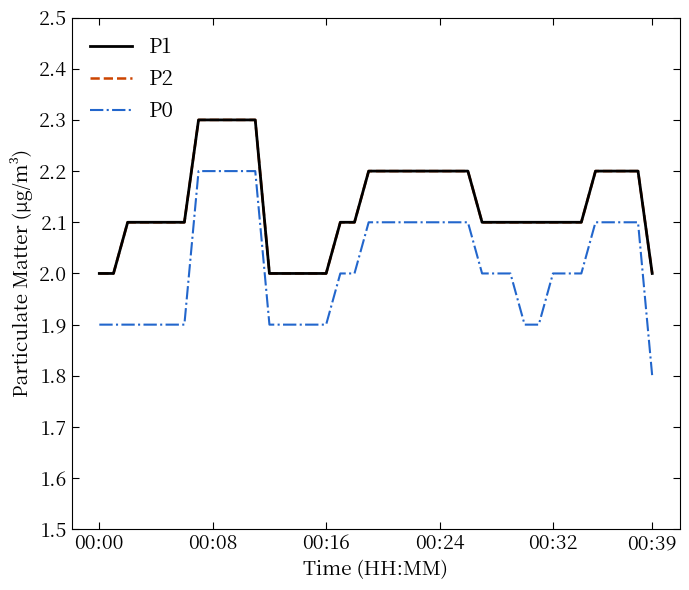

True or false: P1 has more than 2 points higher than both neighbors.

False